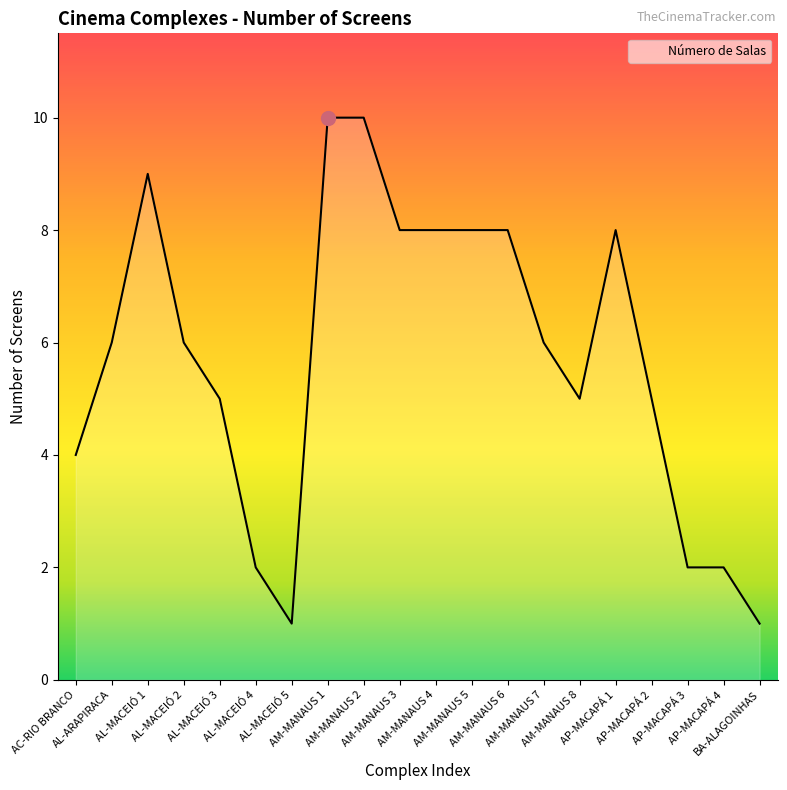

What is the maximum value shown in the chart?

10